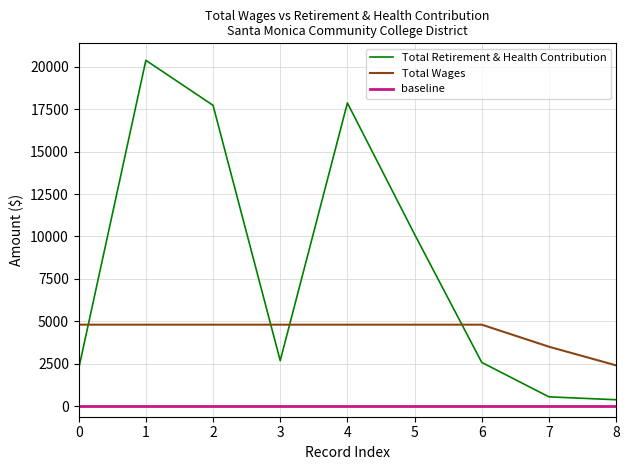

Where is the first local maximum?

1